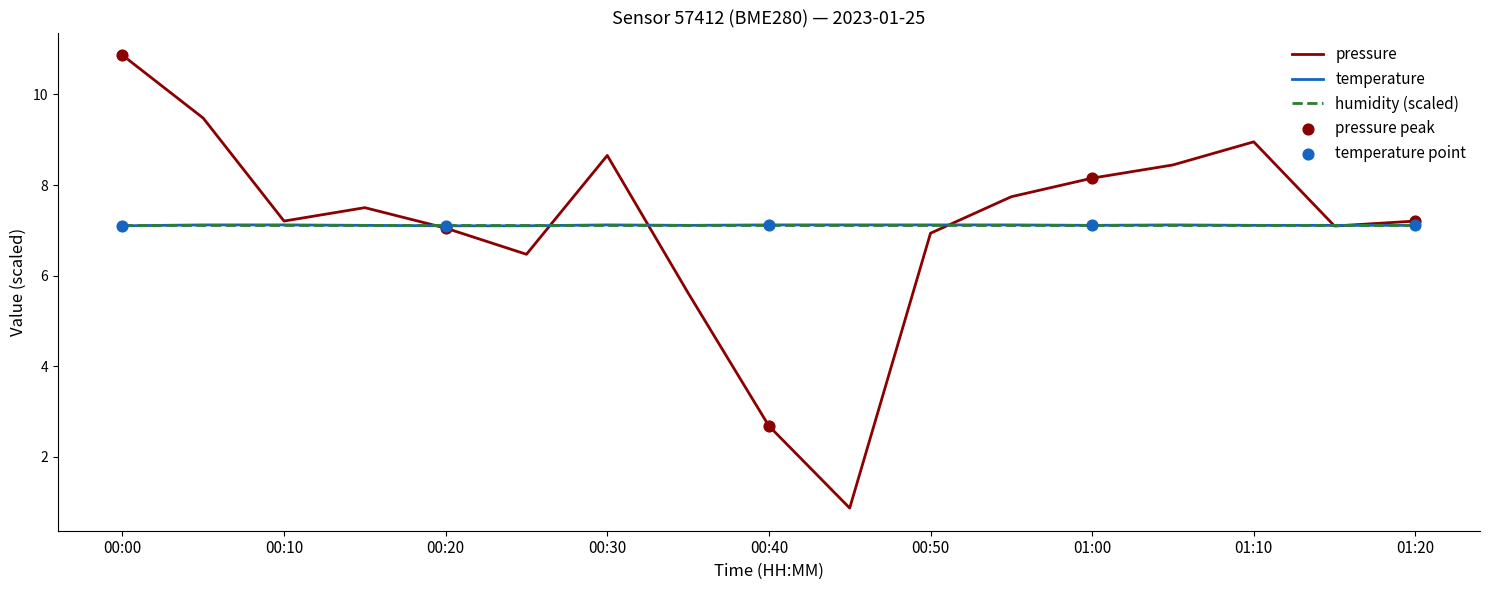

Which series has the widest spread of values?

pressure